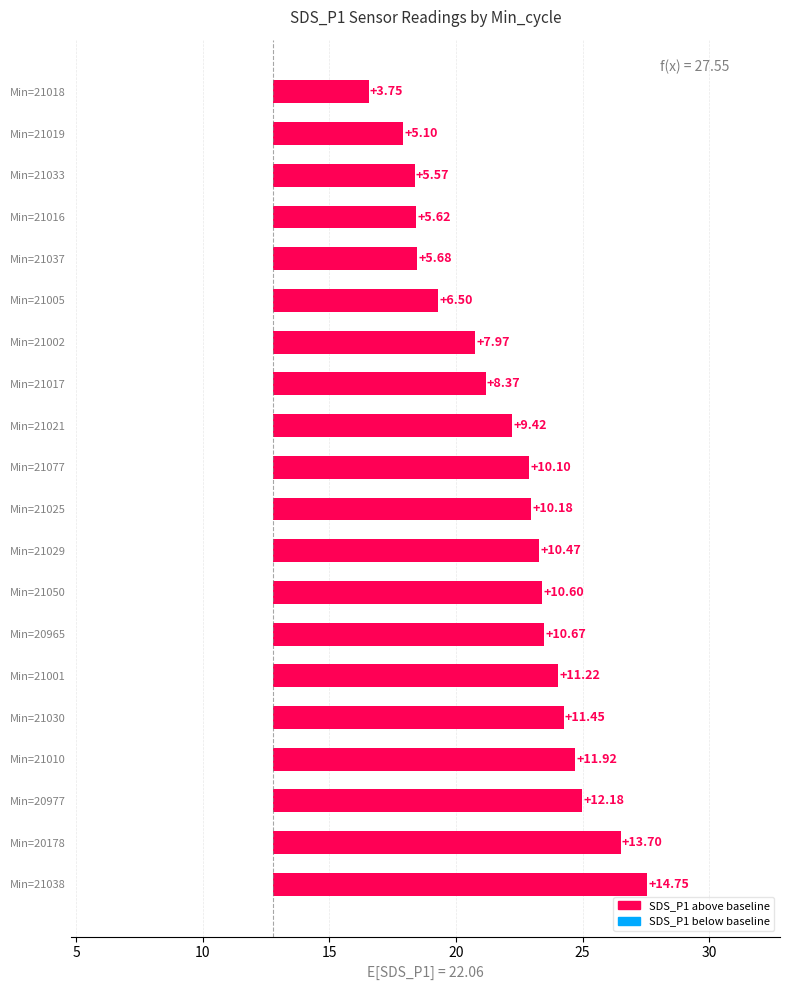

What is the value of the 8th bar from the left?

10.6